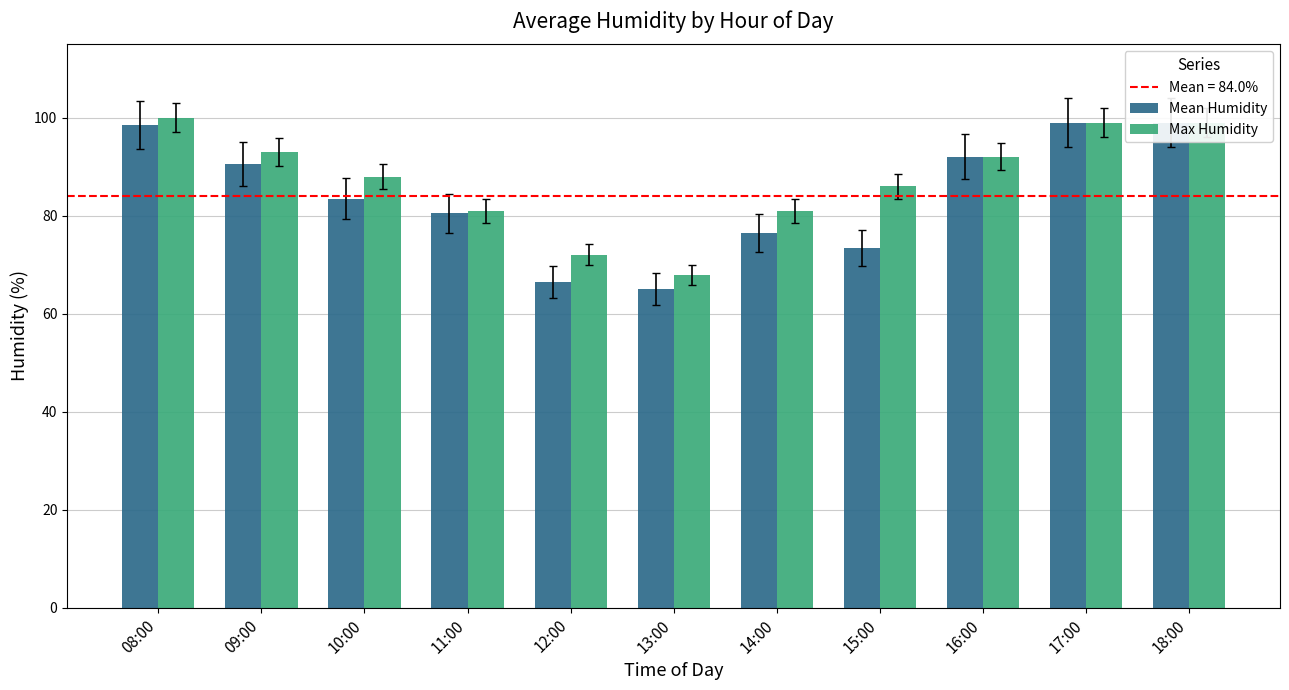

Between 14:00 and 15:00, which series saw the biggest shift?

Max Humidity